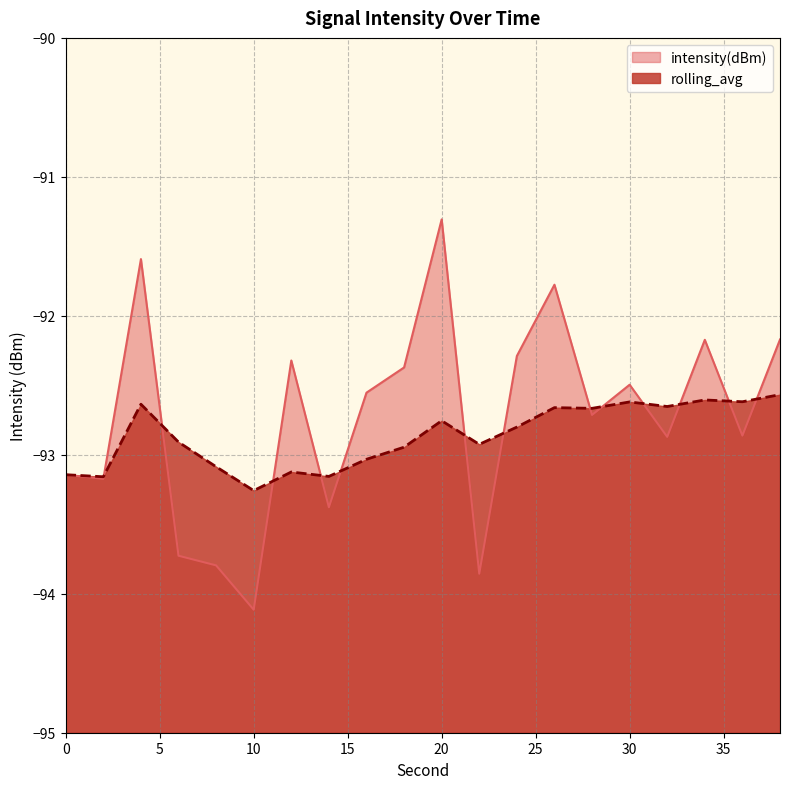

What is the sum of the intensity(dBm) values at 34 and 12?

-184.5